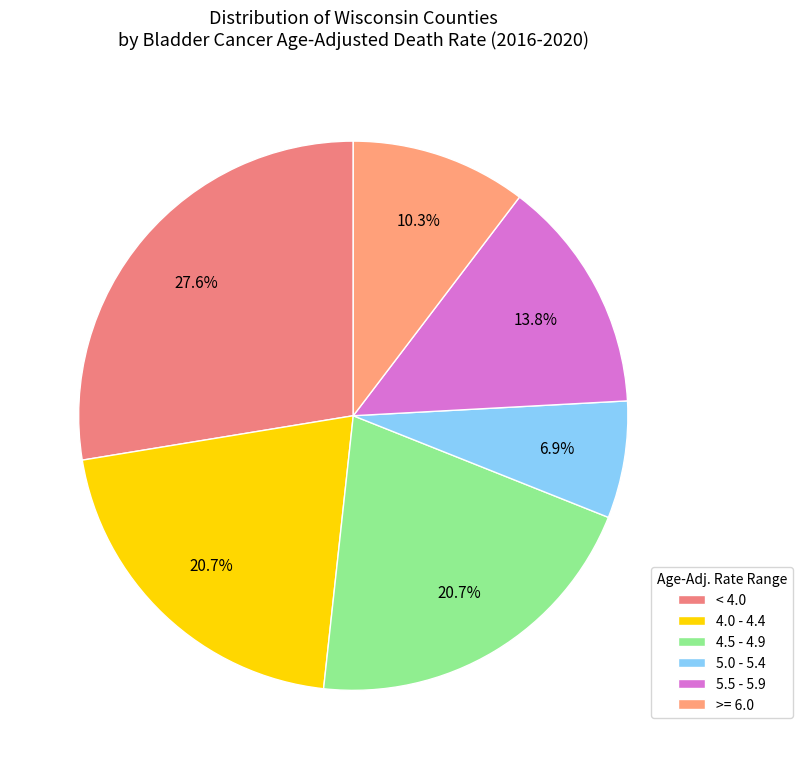

Count the number of slices in the pie.

6